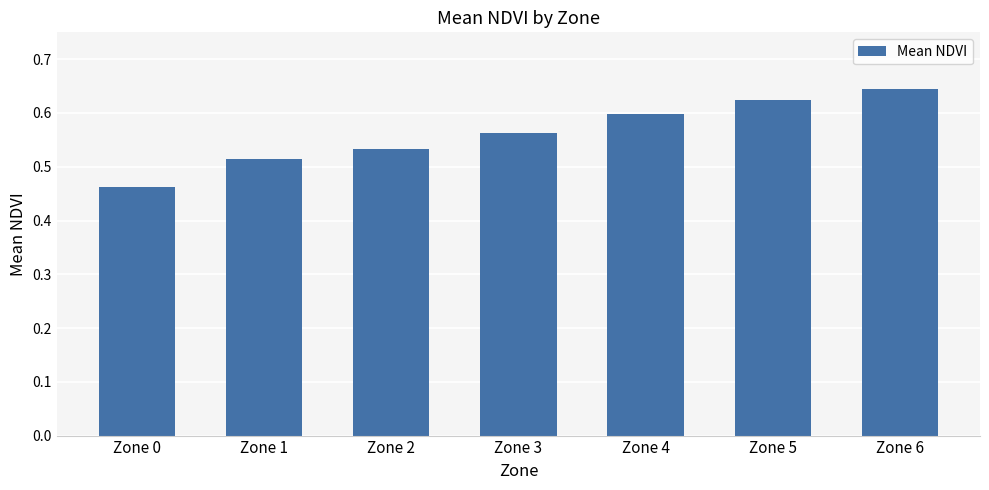

List the labels in order of value, smallest first.

Zone 0, Zone 1, Zone 2, Zone 3, Zone 4, Zone 5, Zone 6